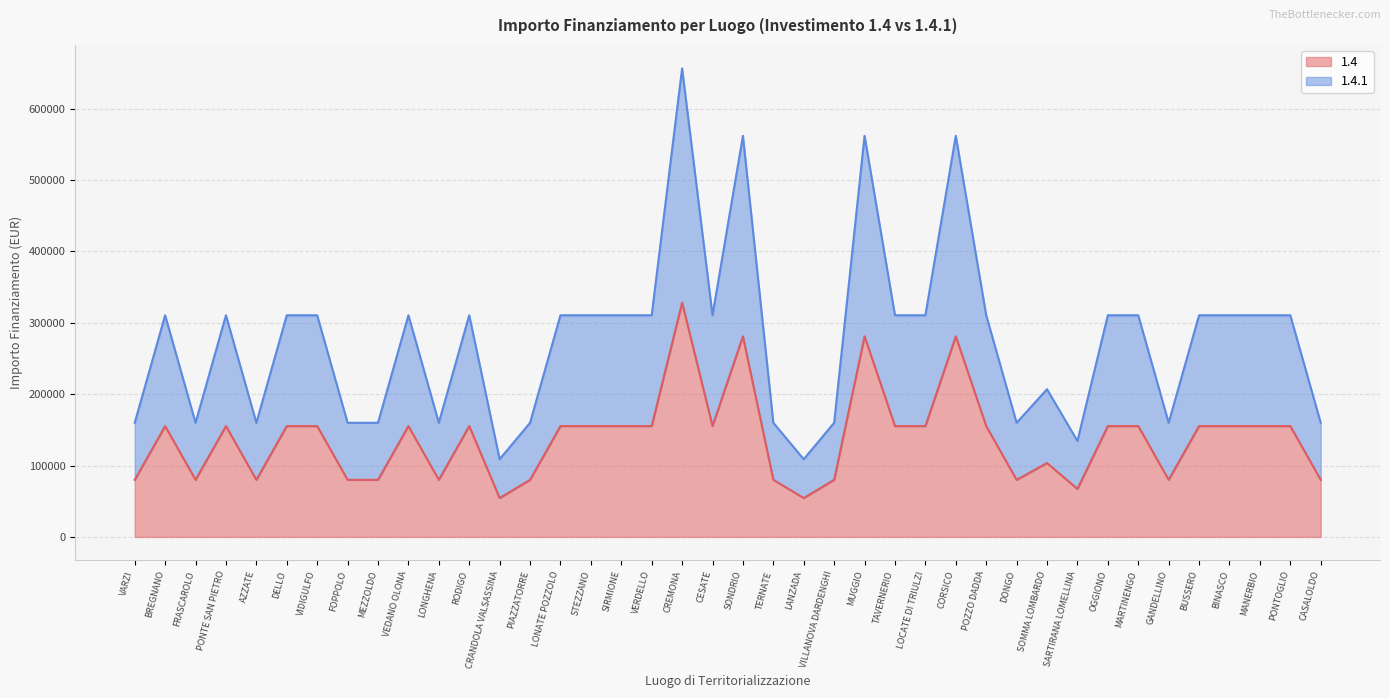

What is the difference between the highest and lowest values at MARTINENGO?

155234